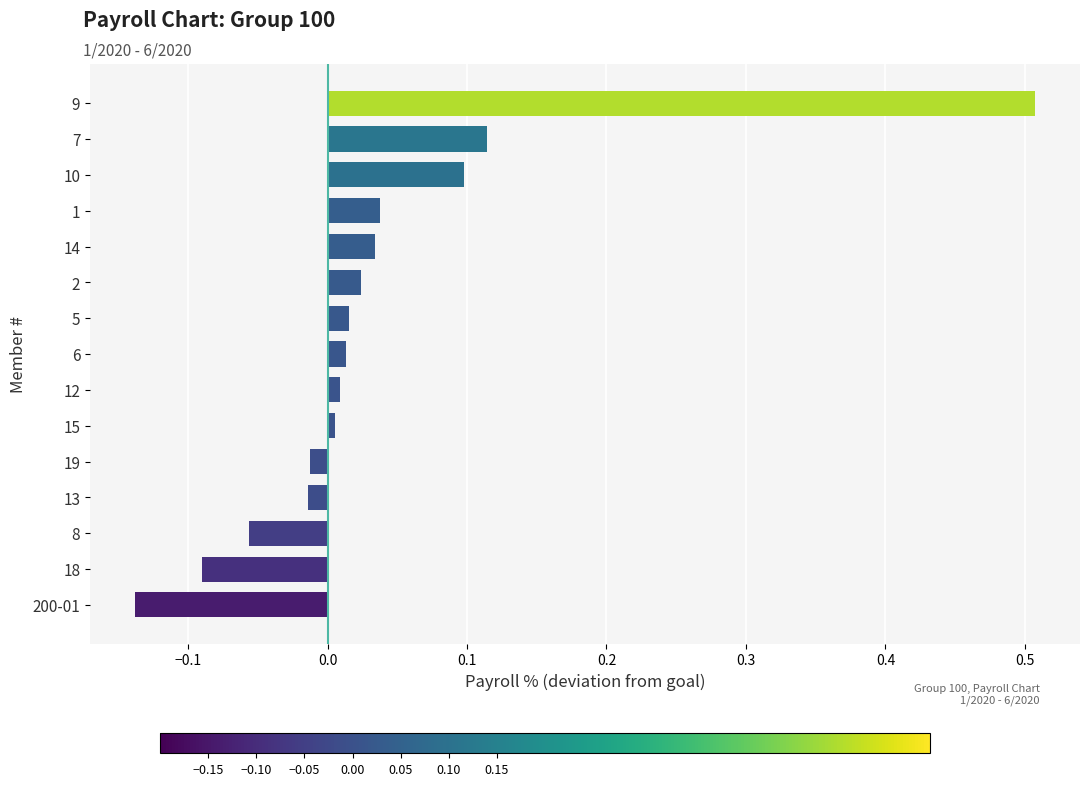

What is the difference between the maximum and minimum values?

0.6